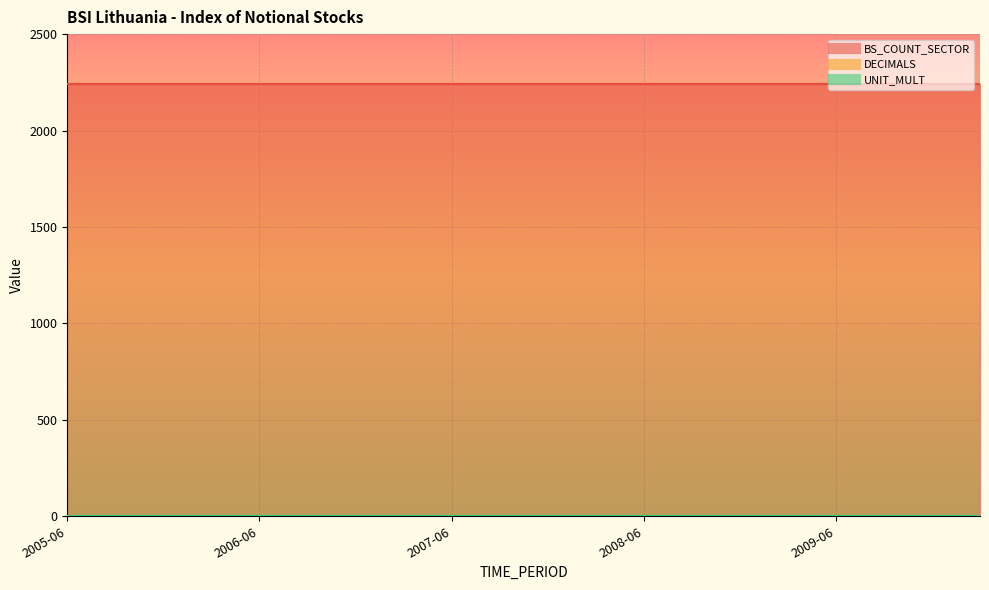

The UNIT_MULT series shows 0 at 2008-06. True or false?

True